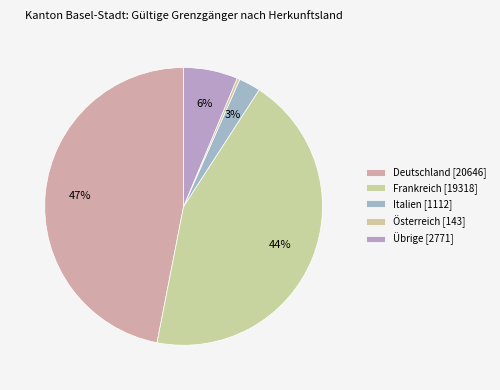

Is Frankreich the majority of the pie?

No